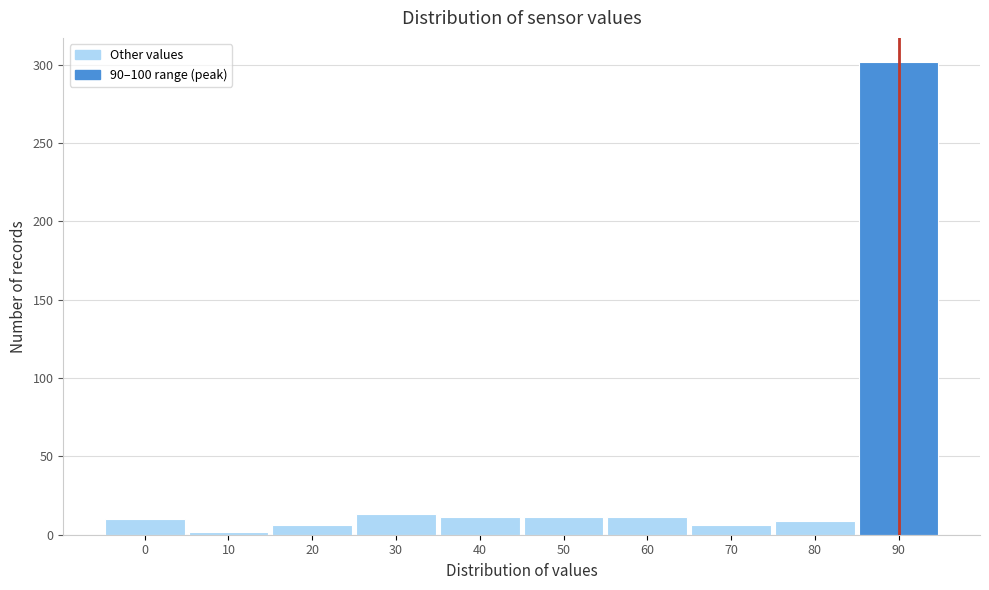

What is the ratio of the value at 40 to the value at 50?

1.0